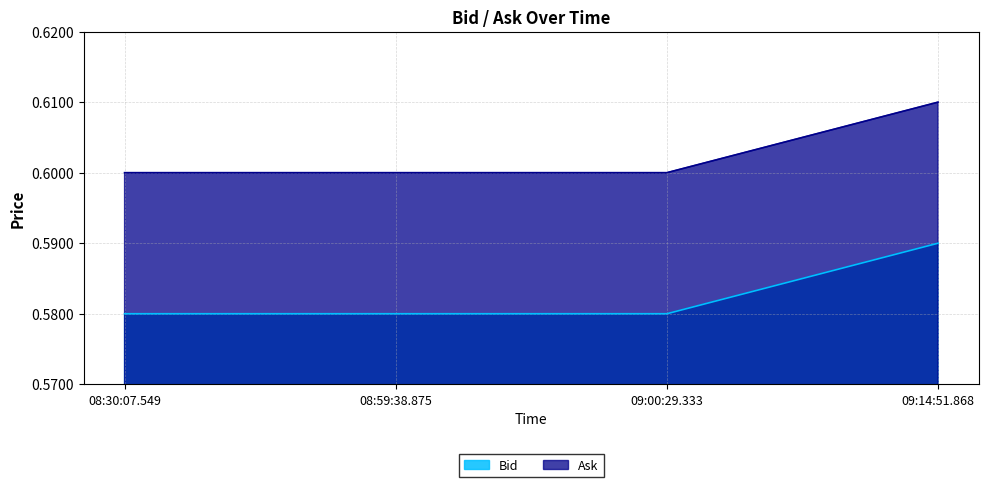

True or false: Bid and Ask intersect in this chart.

False